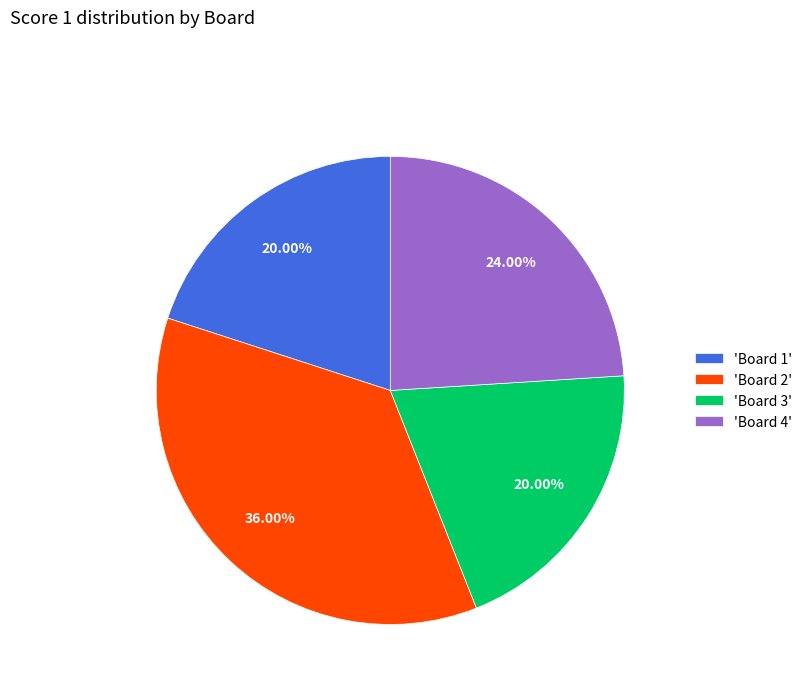

Combined, do 'Board 4' and 'Board 1' account for over 50%?

No